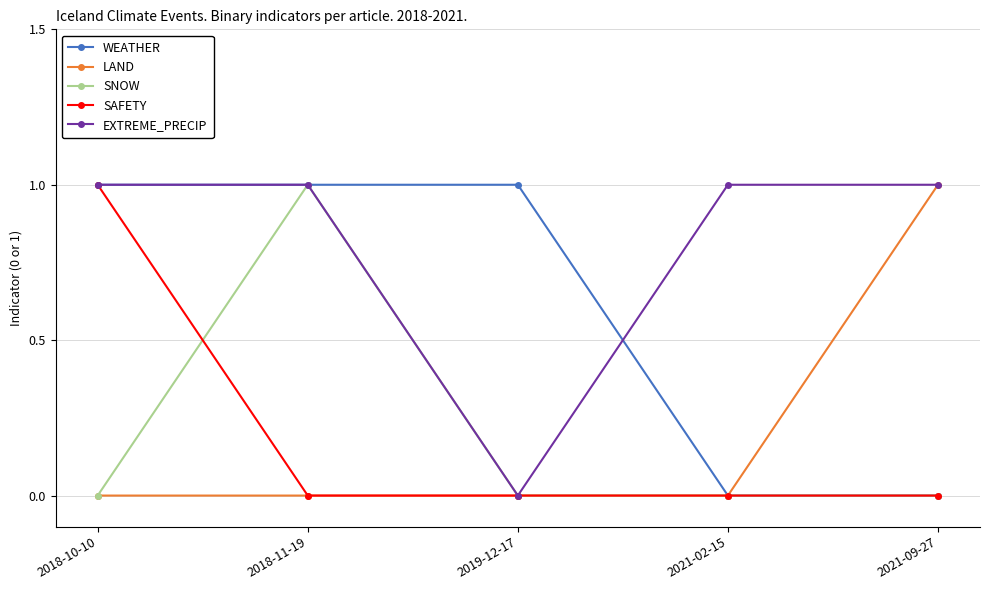

Which series has the largest total across all categories?

EXTREME_PRECIP